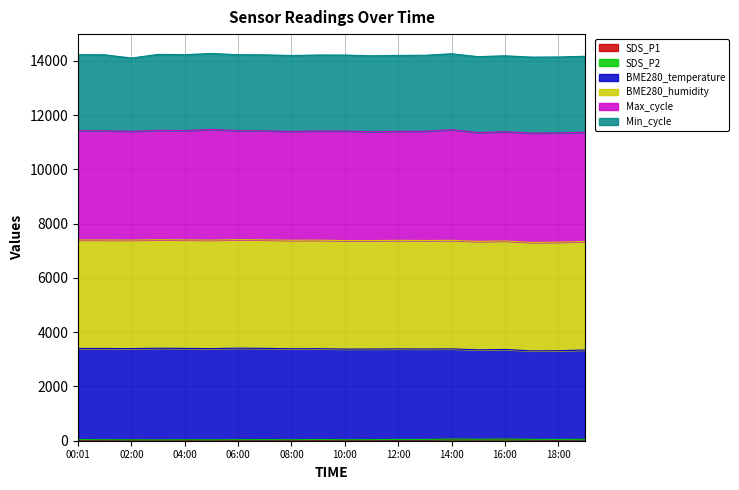

What are all the series names shown in the legend?

SDS_P1, SDS_P2, BME280_temperature, BME280_humidity, Max_cycle, Min_cycle